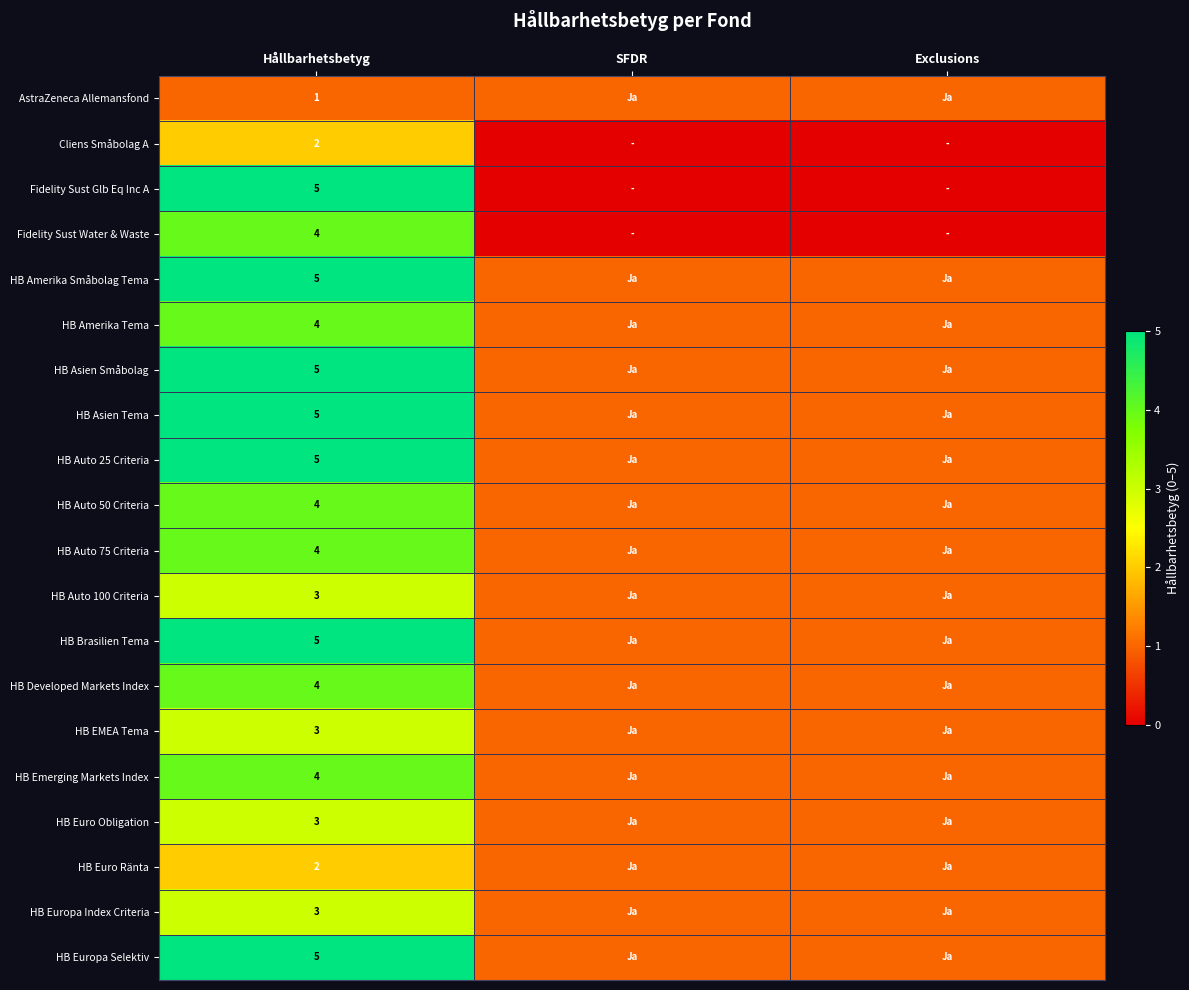

The value of HB Amerika Småbolag Tema at Hållbarhetsbetyg is 1. True or false?

False